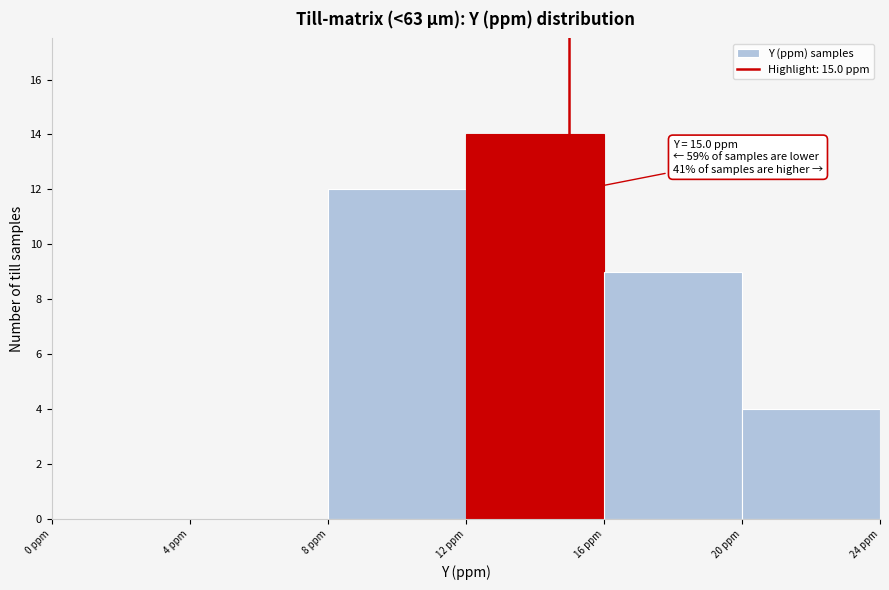

Which range on the x-axis has the tallest bar?

12 to 16